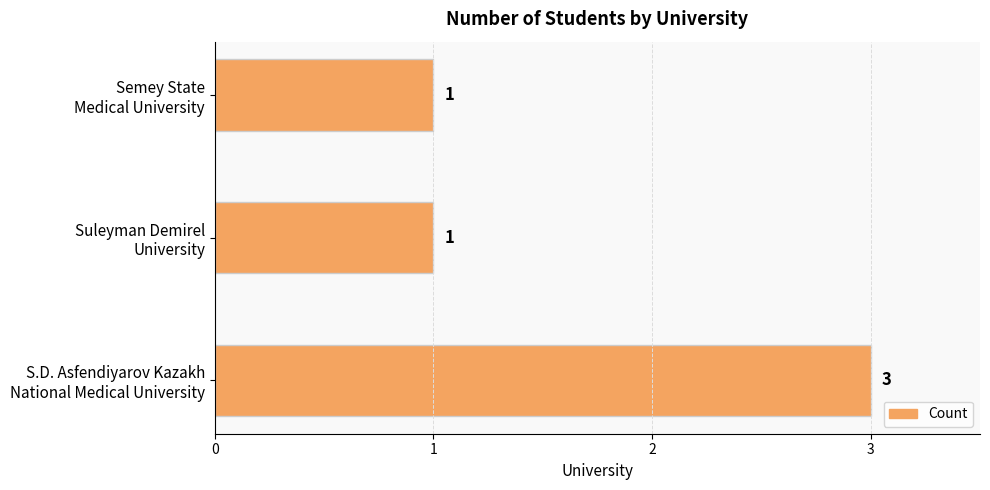

What is the maximum value shown in the chart?

3